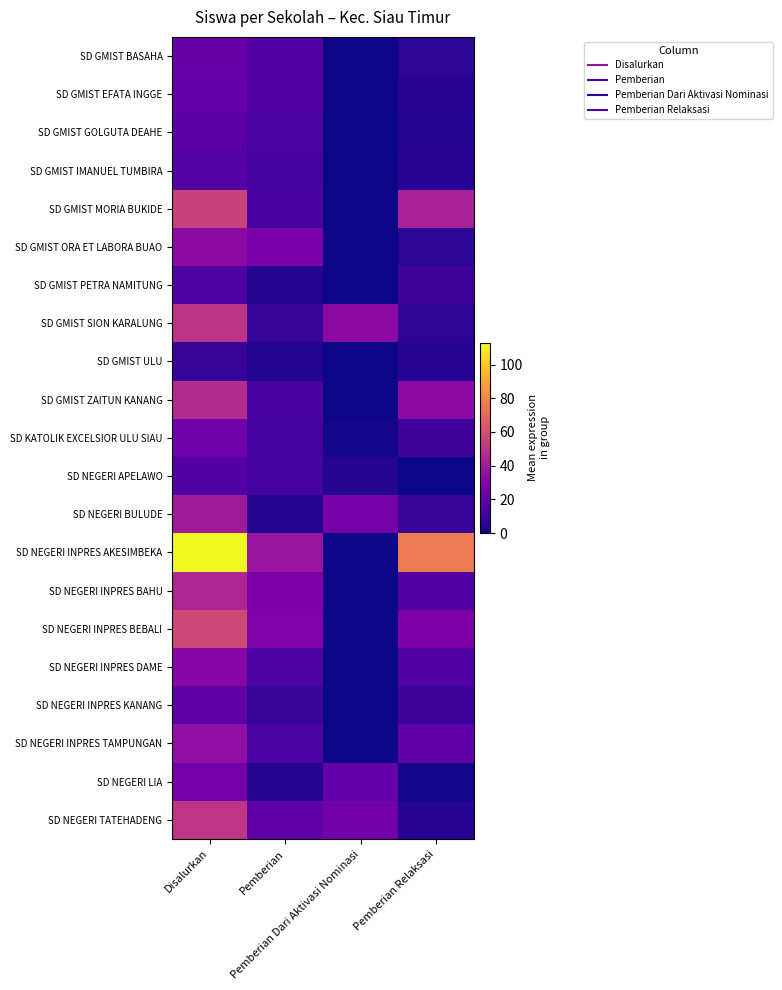

Reading left to right, list all the values displayed in this chart.

SD GMIST BASAHA: Disalurkan=22	Pemberian=16	Pemberian Dari Aktivasi Nominasi=0	Pemberian Relaksasi=6
SD GMIST EFATA INGGE: Disalurkan=21	Pemberian=16	Pemberian Dari Aktivasi Nominasi=0	Pemberian Relaksasi=5
SD GMIST GOLGUTA DEAHE: Disalurkan=18	Pemberian=14	Pemberian Dari Aktivasi Nominasi=0	Pemberian Relaksasi=4
SD GMIST IMANUEL TUMBIRA: Disalurkan=17	Pemberian=12	Pemberian Dari Aktivasi Nominasi=0	Pemberian Relaksasi=5
SD GMIST MORIA BUKIDE: Disalurkan=55	Pemberian=13	Pemberian Dari Aktivasi Nominasi=0	Pemberian Relaksasi=42
SD GMIST ORA ET LABORA BUAO: Disalurkan=33	Pemberian=27	Pemberian Dari Aktivasi Nominasi=0	Pemberian Relaksasi=6
SD GMIST PETRA NAMITUNG: Disalurkan=15	Pemberian=4	Pemberian Dari Aktivasi Nominasi=0	Pemberian Relaksasi=11
SD GMIST SION KARALUNG: Disalurkan=49	Pemberian=9	Pemberian Dari Aktivasi Nominasi=33	Pemberian Relaksasi=7
SD GMIST ULU: Disalurkan=9	Pemberian=4	Pemberian Dari Aktivasi Nominasi=0	Pemberian Relaksasi=5
SD GMIST ZAITUN KANANG: Disalurkan=46	Pemberian=13	Pemberian Dari Aktivasi Nominasi=0	Pemberian Relaksasi=33
SD KATOLIK EXCELSIOR ULU SIAU: Disalurkan=24	Pemberian=12	Pemberian Dari Aktivasi Nominasi=1	Pemberian Relaksasi=11
SD NEGERI APELAWO: Disalurkan=16	Pemberian=12	Pemberian Dari Aktivasi Nominasi=4	Pemberian Relaksasi=0
SD NEGERI BULUDE: Disalurkan=39	Pemberian=4	Pemberian Dari Aktivasi Nominasi=26	Pemberian Relaksasi=9
SD NEGERI INPRES AKESIMBEKA: Disalurkan=113	Pemberian=37	Pemberian Dari Aktivasi Nominasi=0	Pemberian Relaksasi=76
SD NEGERI INPRES BAHU: Disalurkan=44	Pemberian=28	Pemberian Dari Aktivasi Nominasi=0	Pemberian Relaksasi=16
SD NEGERI INPRES BEBALI: Disalurkan=57	Pemberian=29	Pemberian Dari Aktivasi Nominasi=0	Pemberian Relaksasi=28
SD NEGERI INPRES DAME: Disalurkan=31	Pemberian=15	Pemberian Dari Aktivasi Nominasi=0	Pemberian Relaksasi=16
SD NEGERI INPRES KANANG: Disalurkan=19	Pemberian=9	Pemberian Dari Aktivasi Nominasi=0	Pemberian Relaksasi=10
SD NEGERI INPRES TAMPUNGAN: Disalurkan=34	Pemberian=14	Pemberian Dari Aktivasi Nominasi=0	Pemberian Relaksasi=20
SD NEGERI LIA: Disalurkan=26	Pemberian=4	Pemberian Dari Aktivasi Nominasi=21	Pemberian Relaksasi=1
SD NEGERI TATEHADENG: Disalurkan=50	Pemberian=20	Pemberian Dari Aktivasi Nominasi=25	Pemberian Relaksasi=5